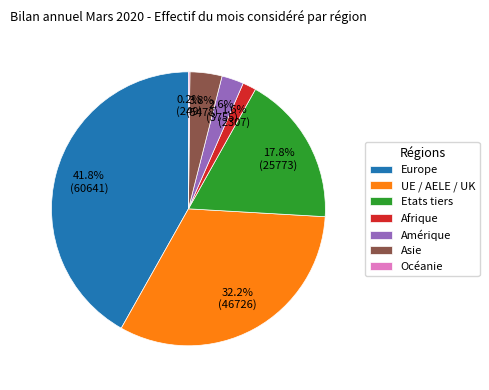

The Asie slice represents 9% of the pie. True or false?

False